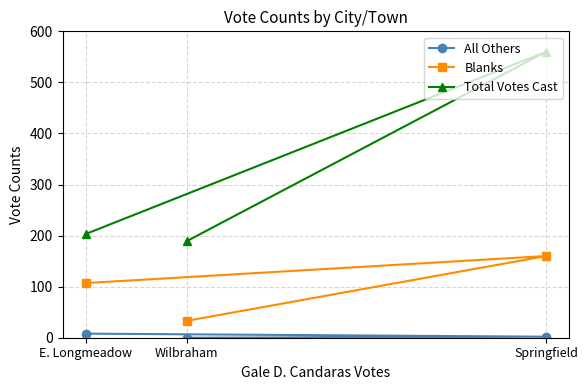

Rank the series at E. Longmeadow from highest to lowest value.

Total Votes Cast, Blanks, All Others